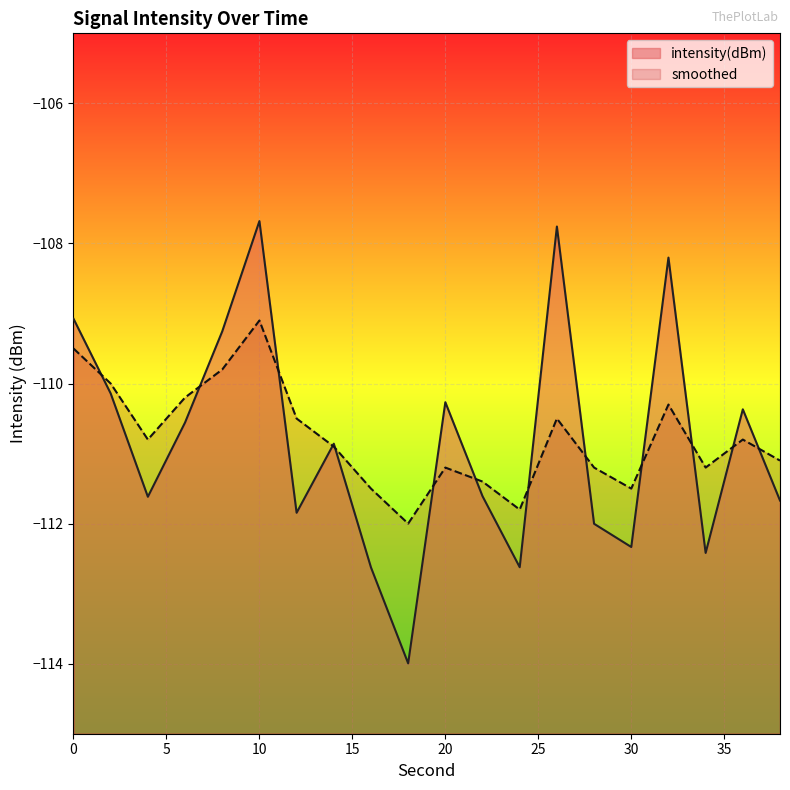

True or false: smoothed and intensity(dBm) cross at least once.

True